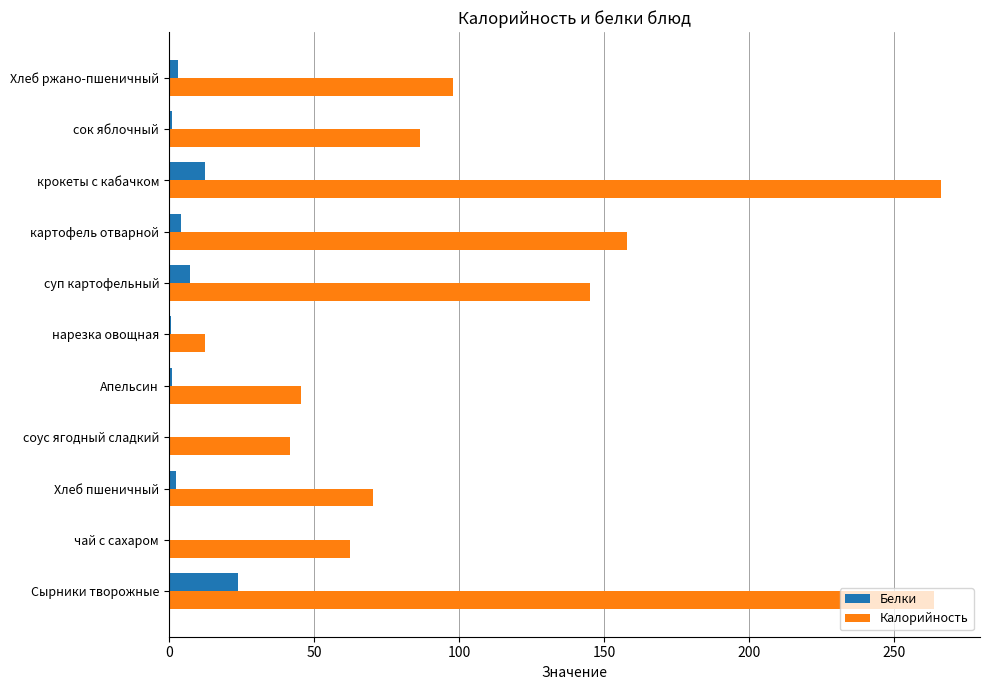

What is the sum of all Калорийность values?

1250.1